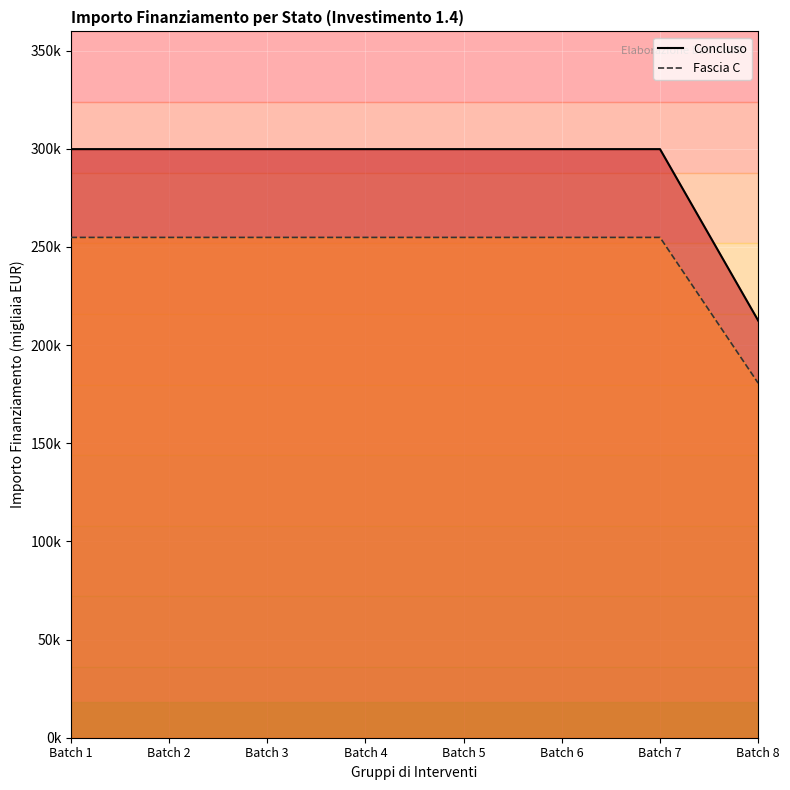

How many series are shown in this chart?

2